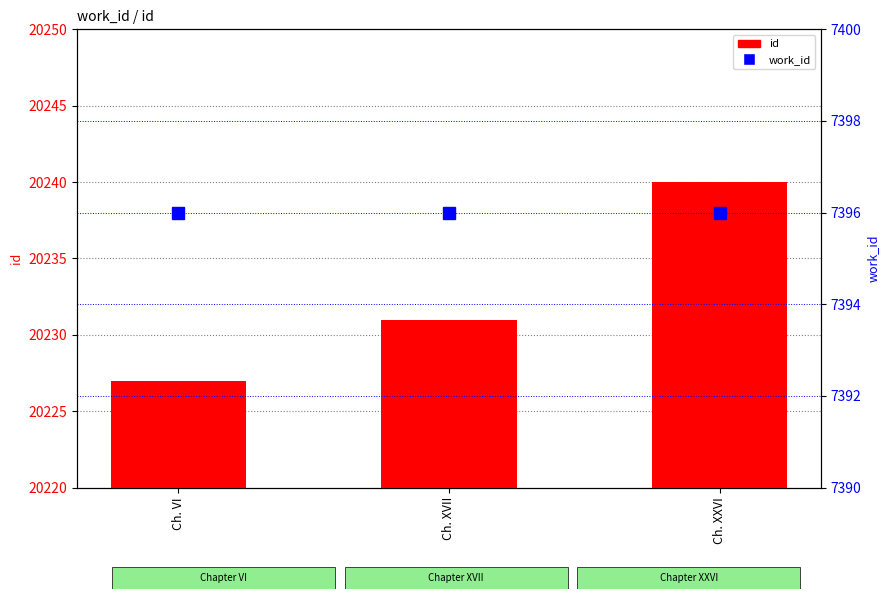

Reading left to right, extract all data points from this chart.

id: 20227	20231	20240
work_id: 7396	7396	7396